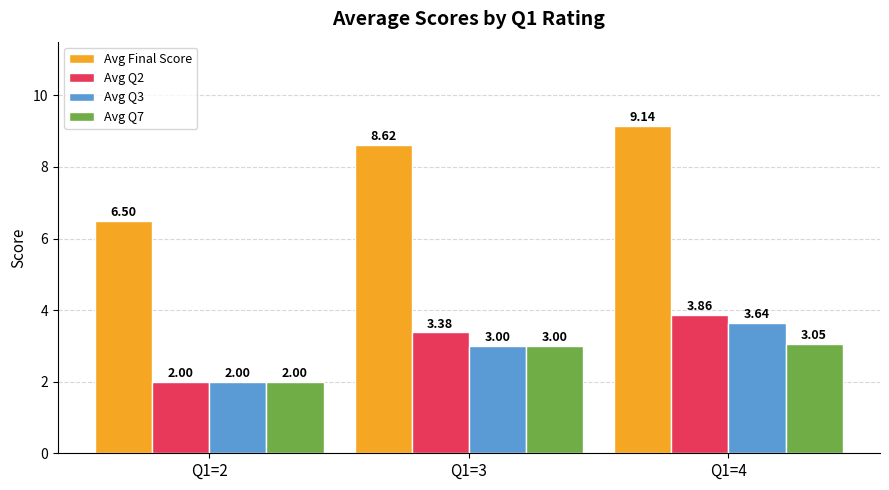

Is the value of Avg Q3 at Q1=3 greater than the value of Avg Q2 at Q1=4?

No